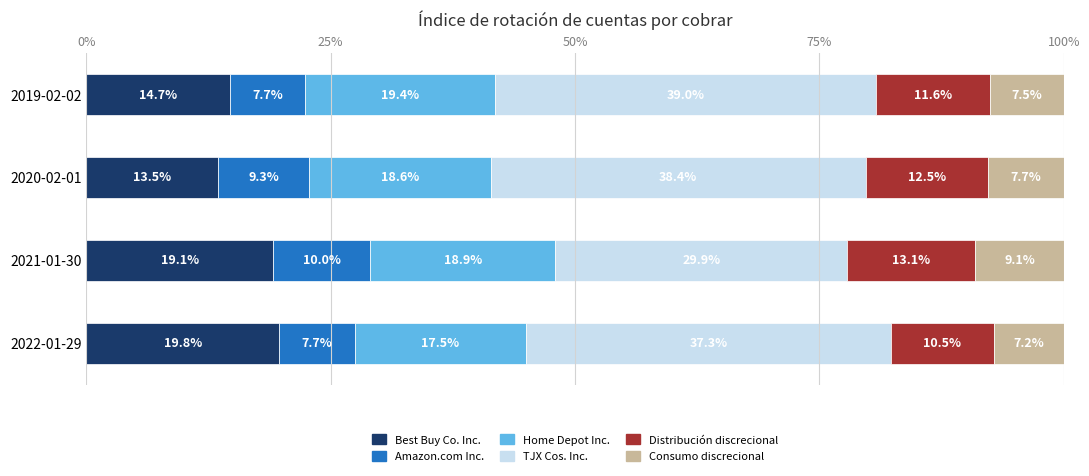

How many data points does each series have?

4